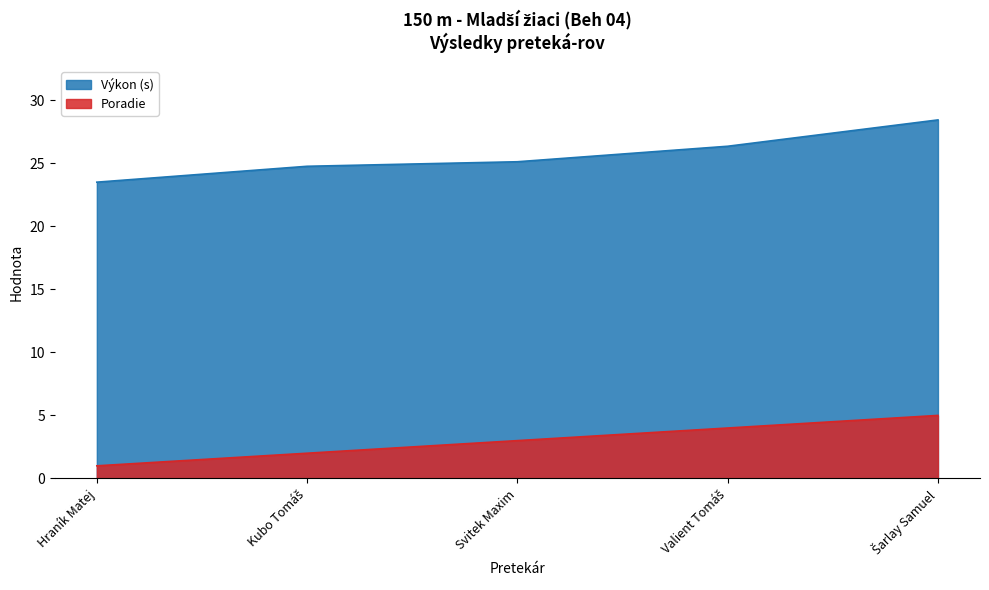

The Výkon series shows 28.4 at Šarlay Samuel. True or false?

True